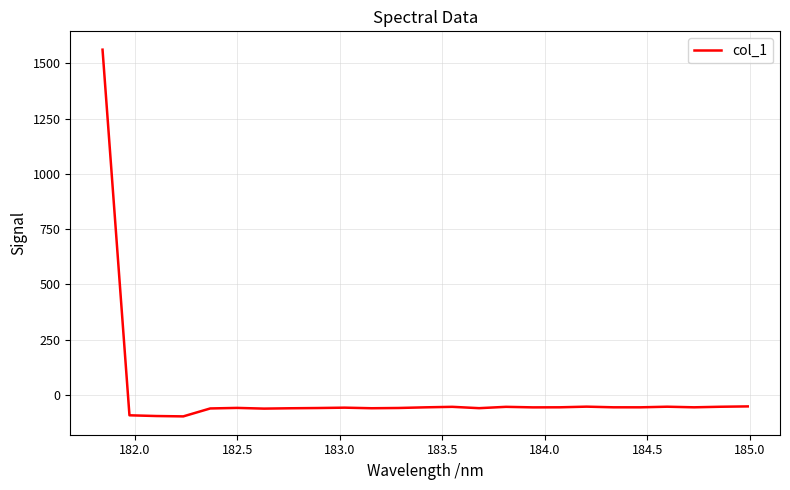

How many values exceed -55?

7